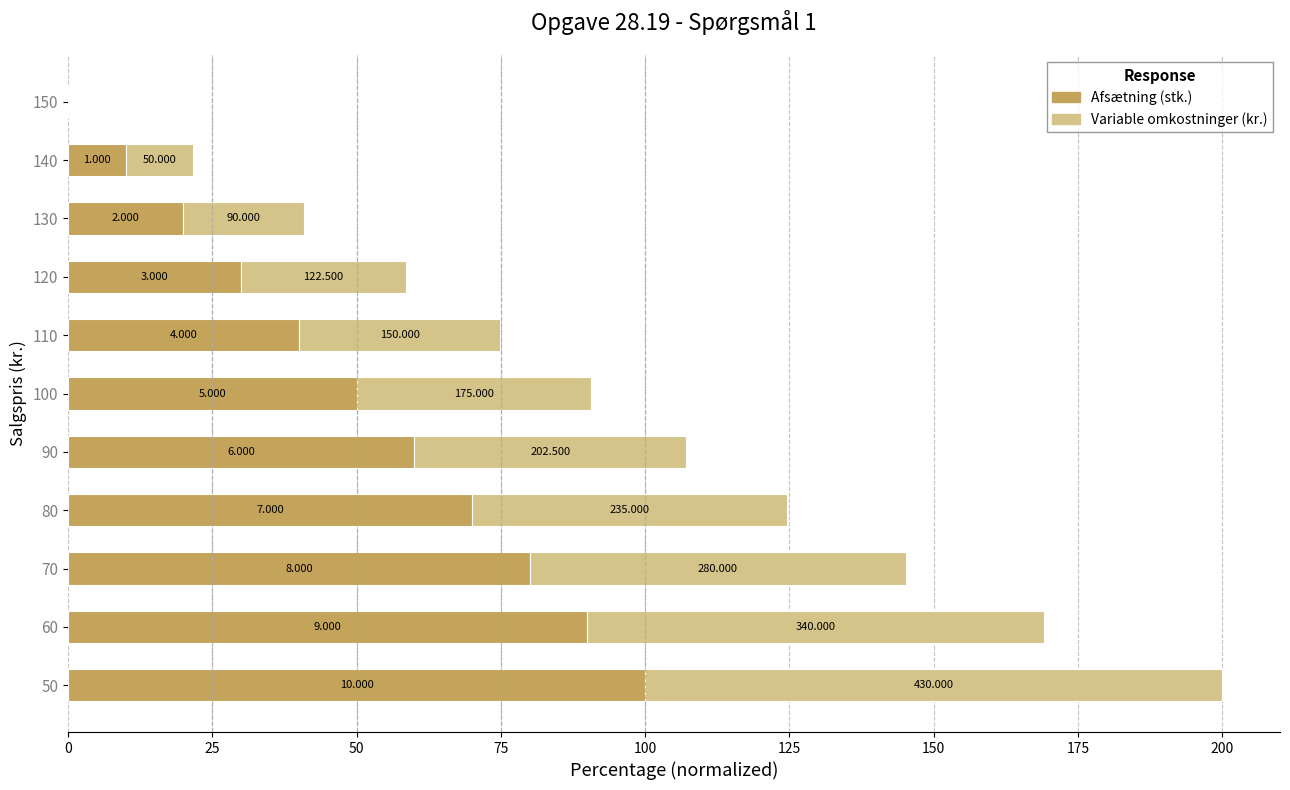

The value of Afsætning (stk.) at 130 is 12.3. True or false?

False